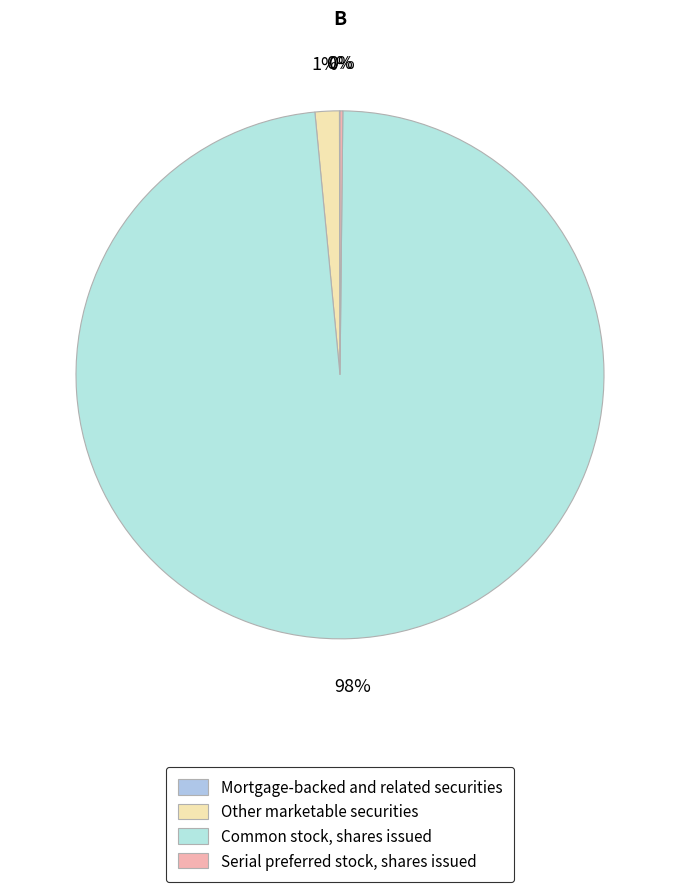

To the nearest percent, what is the difference between the Other marketable securities and Common stock, shares issued slice percentages?

97%